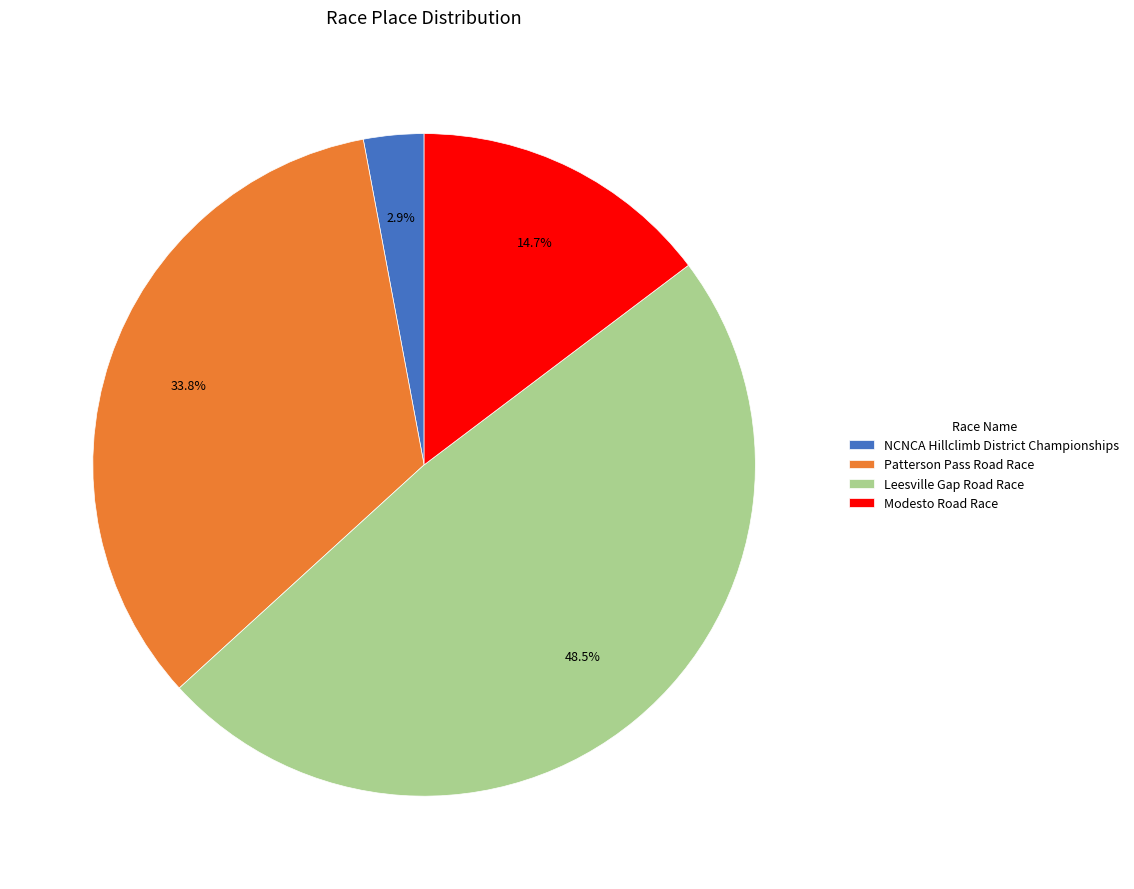

True or false: Modesto Road Race accounts for 15% of the total.

True